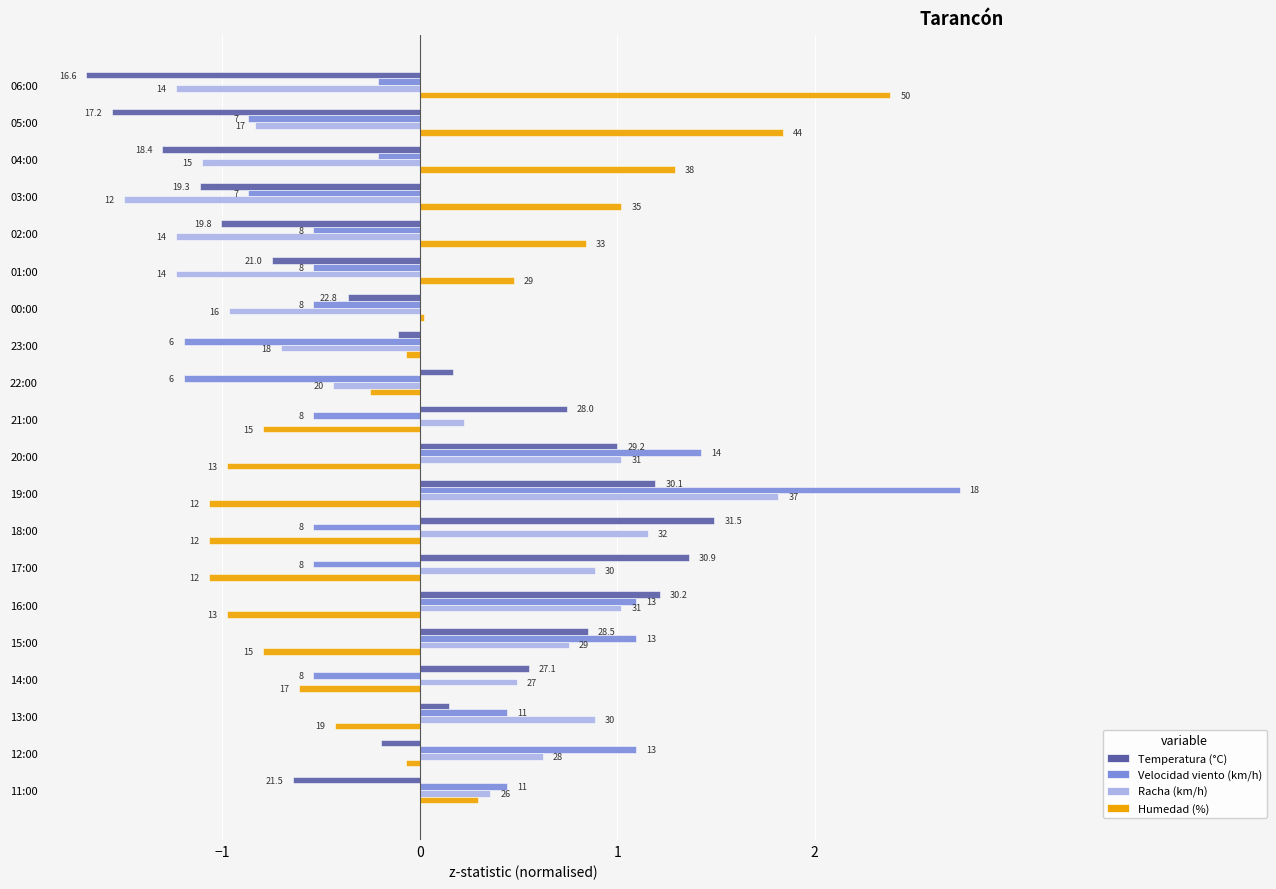

What are all the series names shown in the legend?

Temperatura (°C), Velocidad viento (km/h), Racha (km/h), Humedad (%)